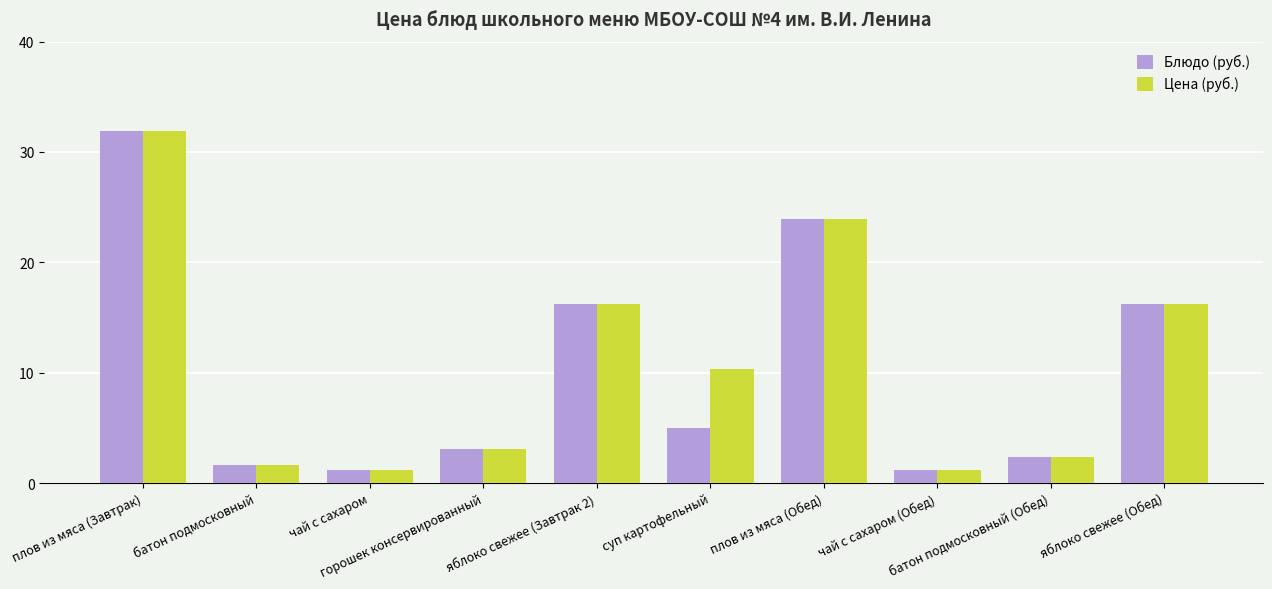

What is the difference between the Блюдо (руб.) values at чай с сахаром (Обед) and плов из мяса (Обед)?

22.7